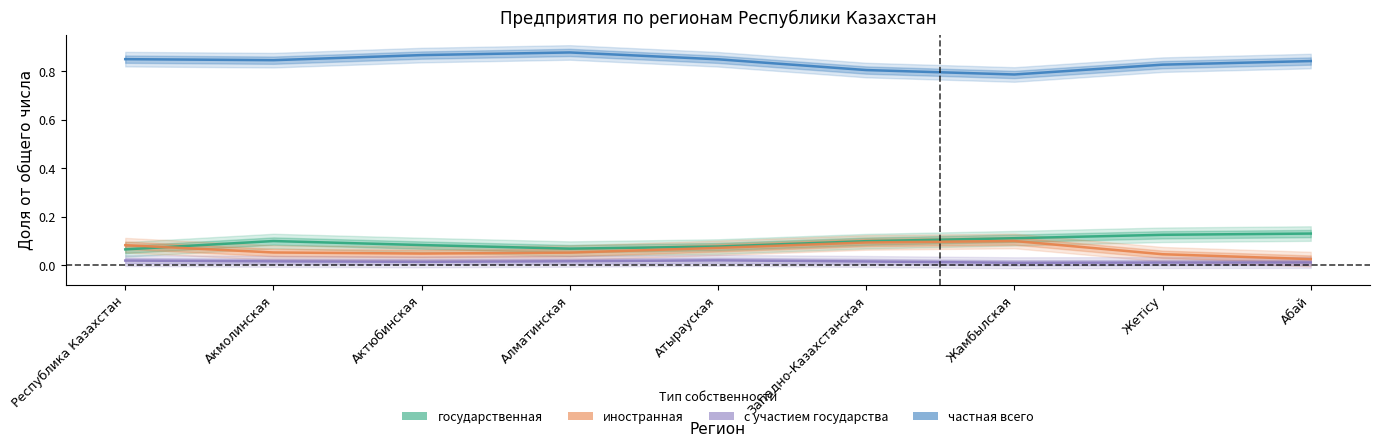

At how many categories does at least one series exceed 0?

9